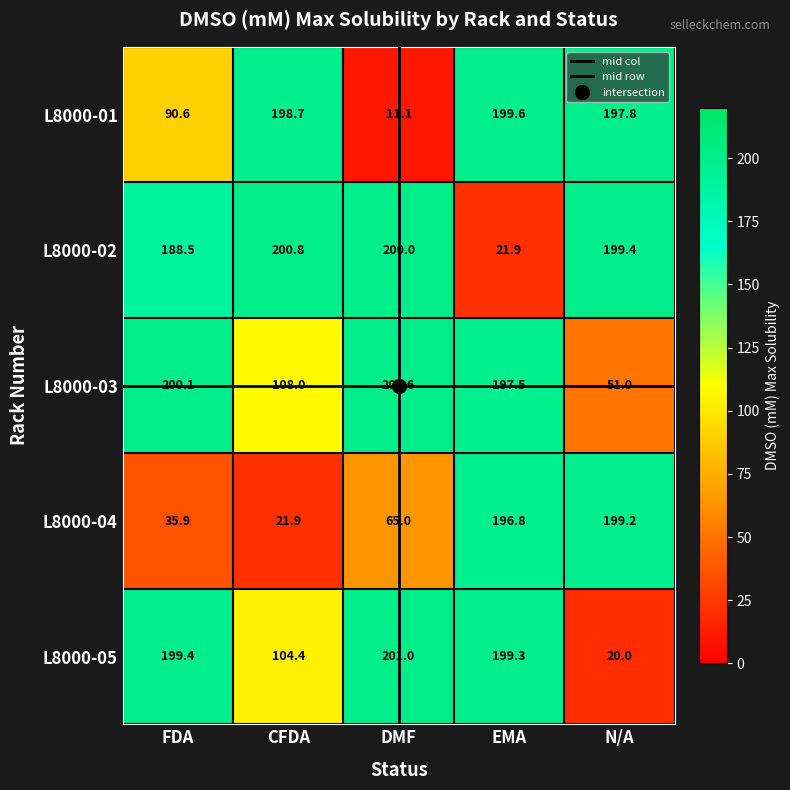

What is the smallest value displayed?

11.1